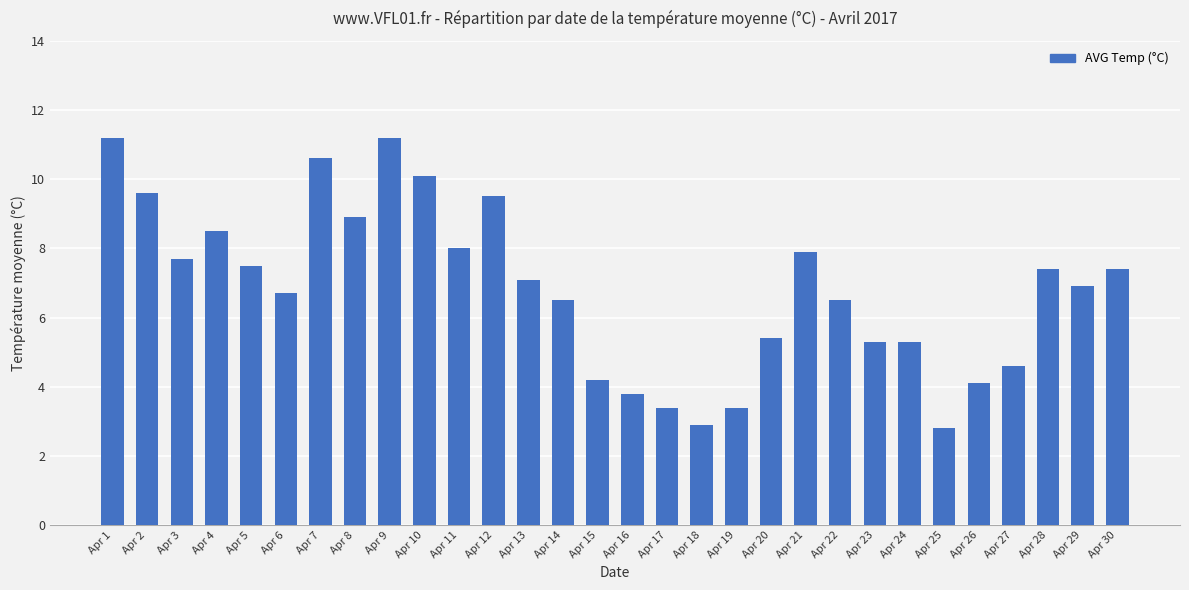

What is the change in value from Apr 13 to Apr 14?

-0.6